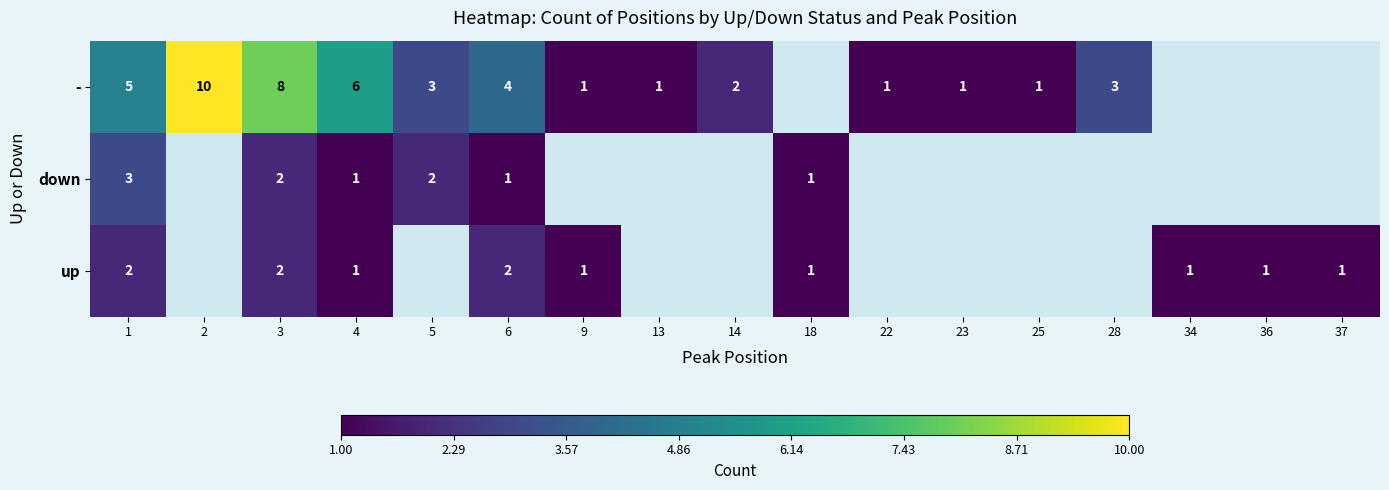

What is the sum of the - values at 6 and 2?

14